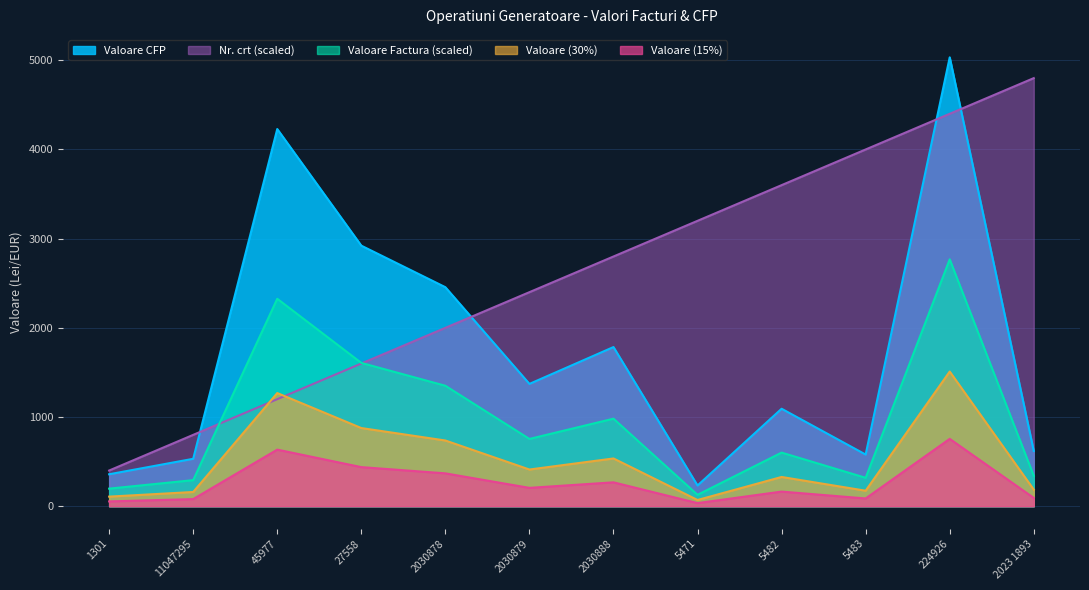

Rank the series by their maximum value, from lowest to highest.

Valoare (15%), Valoare (30%), Valoare Factura (scaled), Nr. crt (scaled), Valoare CFP